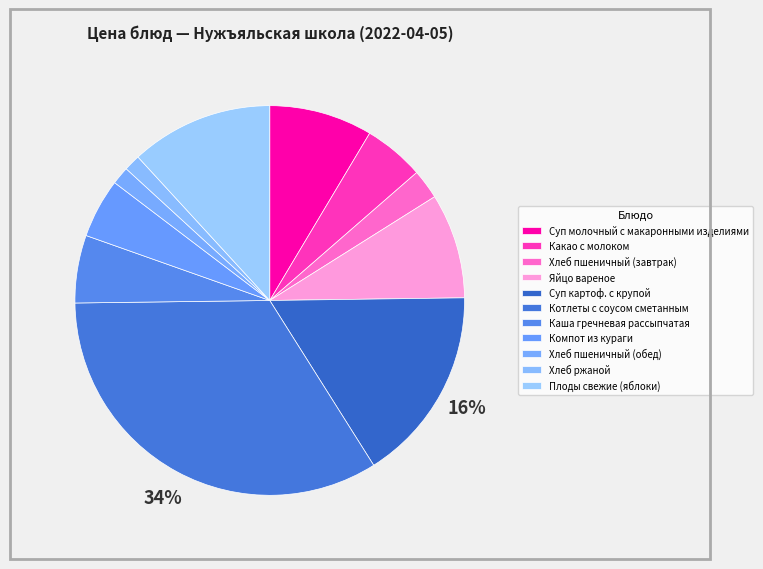

To the nearest percent, what percentage of the pie is Какао с молоком?

5%